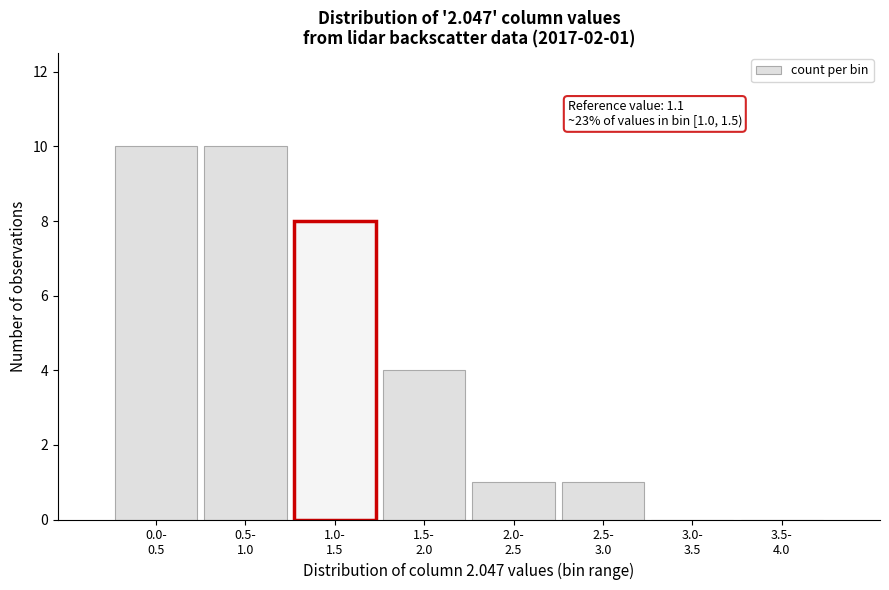

What is the maximum value shown in the chart?

10